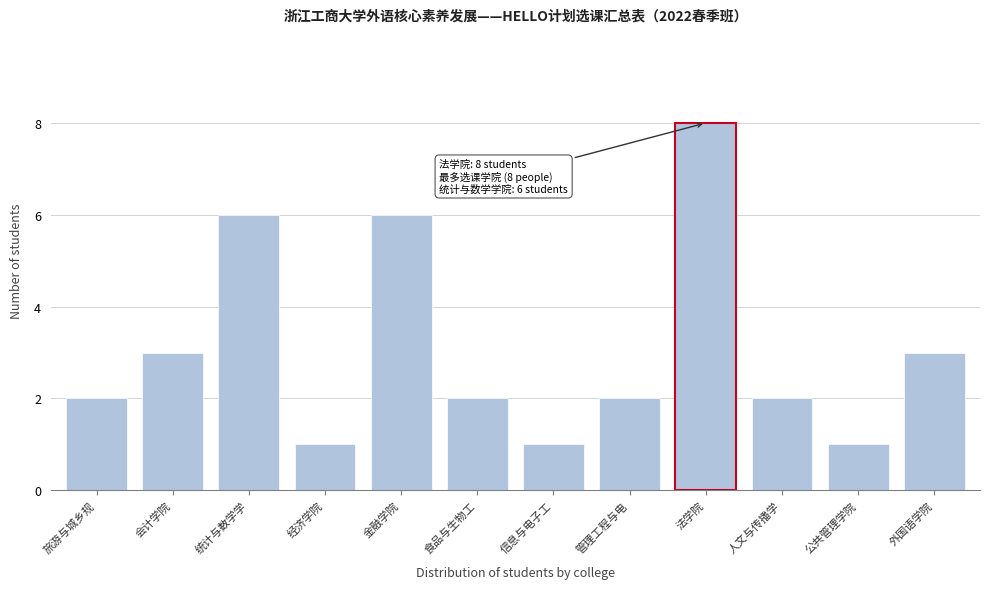

Reading right to left, what are all the values shown in this chart?

外国语学院=3	公共管理学院=1	人文与传播学=2	法学院=8	管理工程与电=2	信息与电子工=1	食品与生物工=2	金融学院=6	经济学院=1	统计与数学学=6	会计学院=3	旅游与城乡规=2